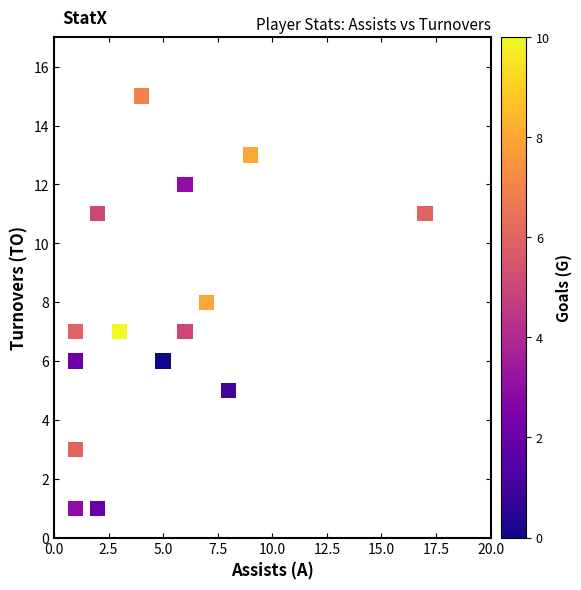

What is the range of Y values (max minus min)?

14